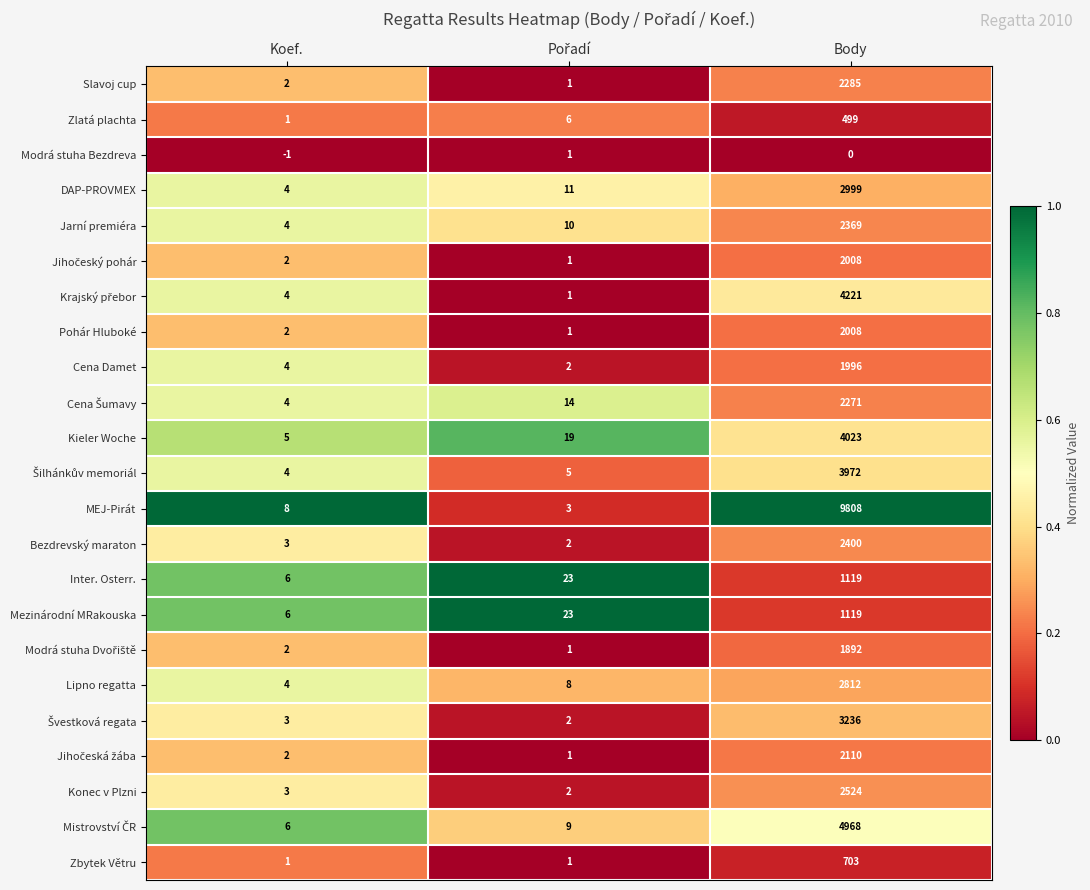

Where is Slavoj cup nearest to the value 1143?

Koef.